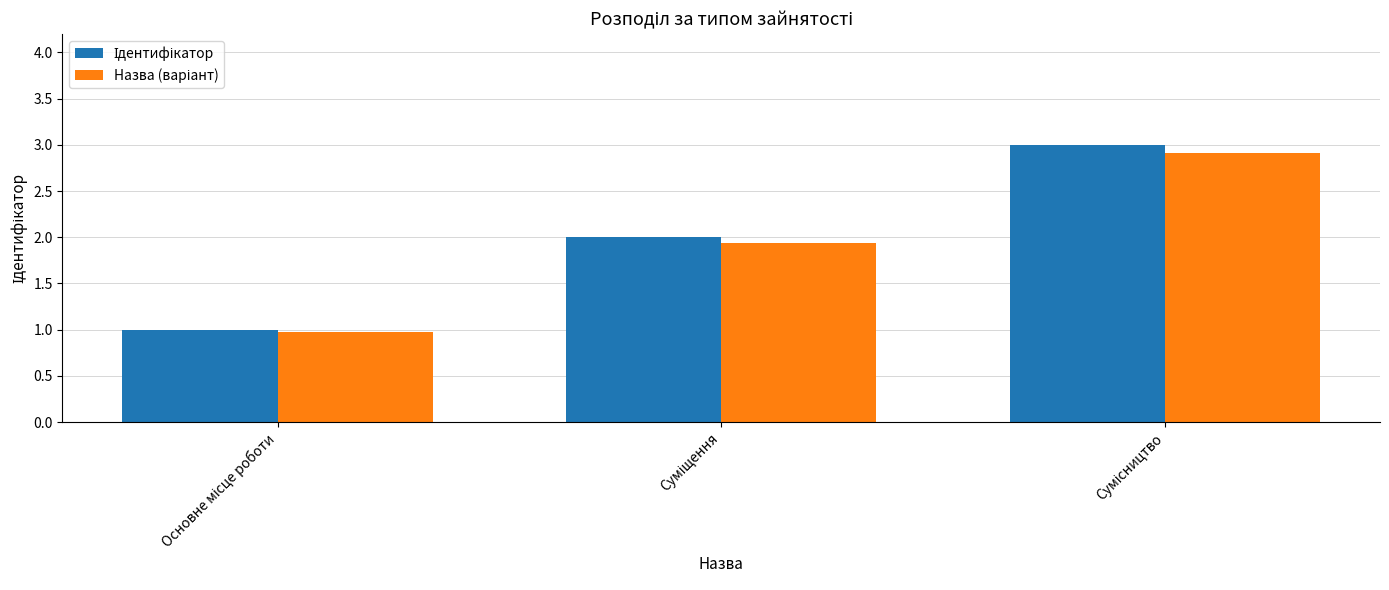

What is the minimum value shown in the chart?

1.0